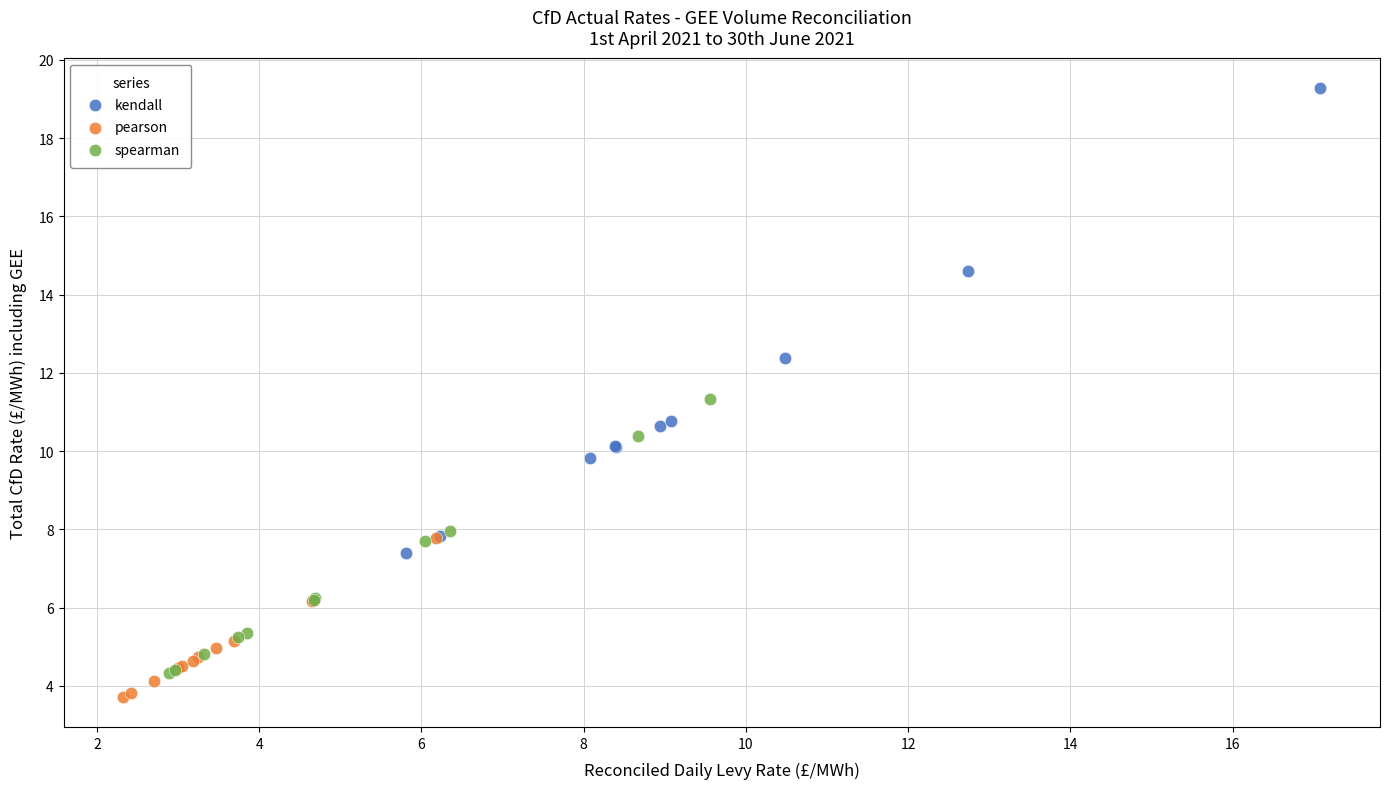

Which series reaches the maximum Y coordinate?

kendall